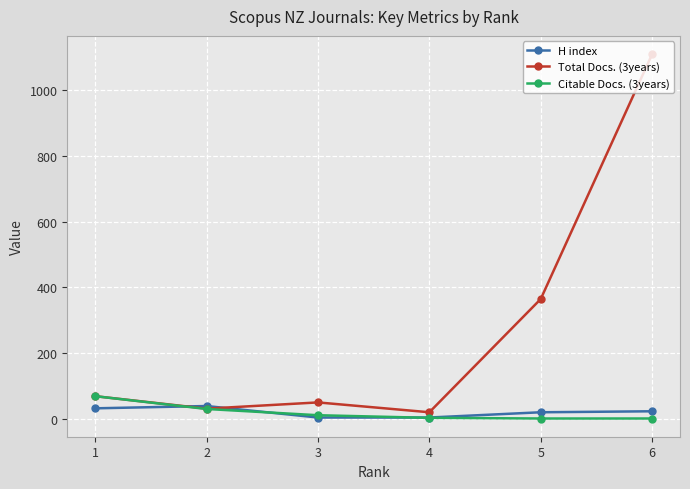

How many intersections are there between Total Docs. (3years) and H index?

2